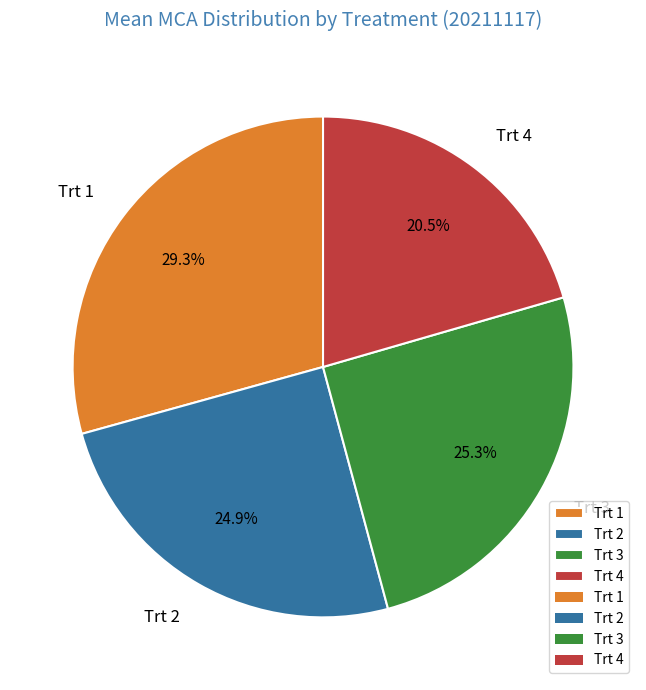

To the nearest percent, what is the difference between the largest and smallest slice percentages?

9%